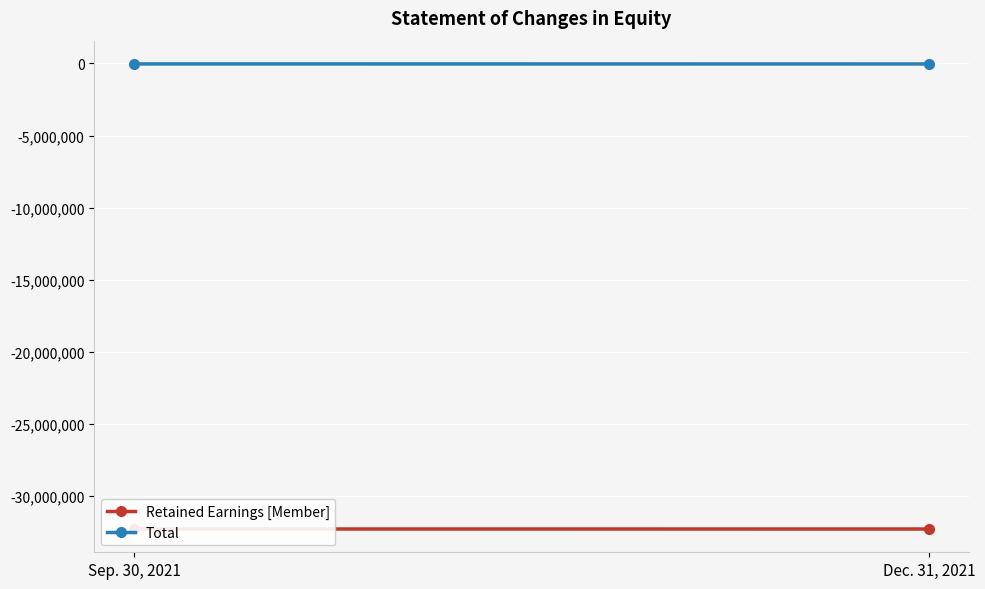

Which series changed the most between Sep. 30, 2021 and Dec. 31, 2021?

Retained Earnings [Member]